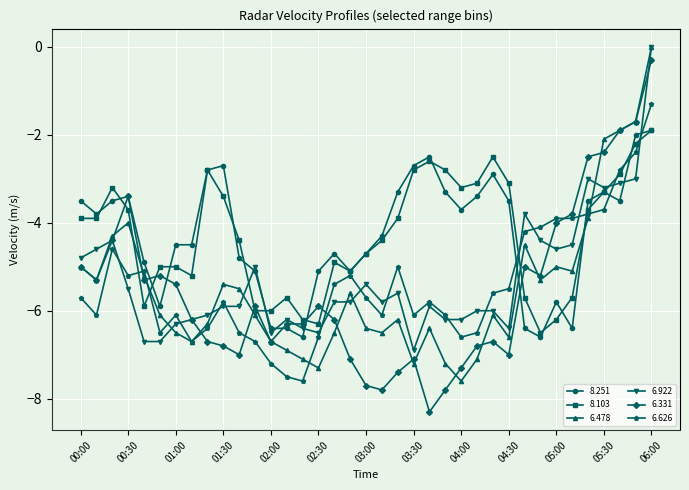

Which series has the widest spread of values?

6.331